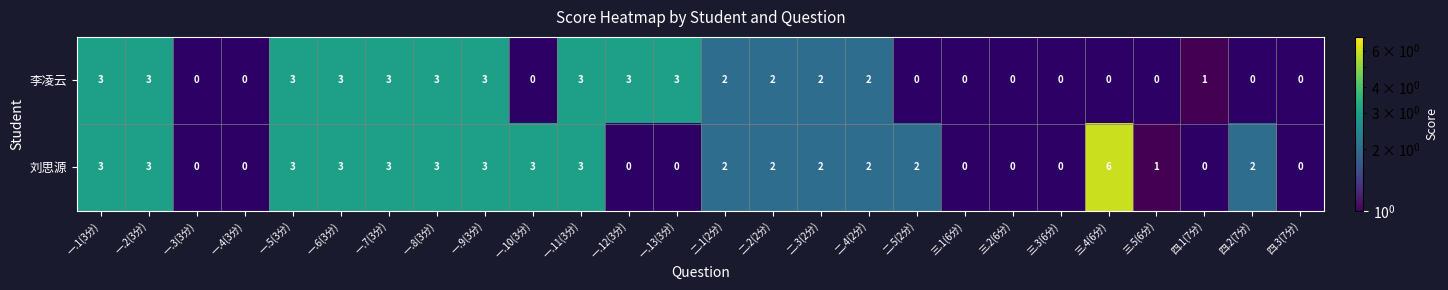

The 刘思源 series shows 2 at 四.2(7分). True or false?

True